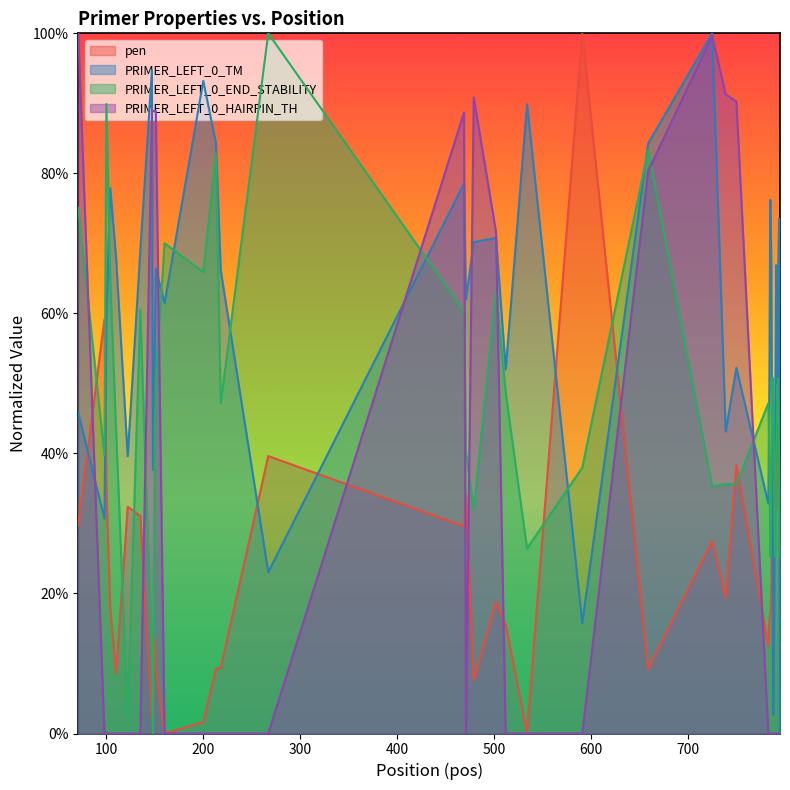

Which series has the largest total across all categories?

PRIMER_LEFT_0_TM